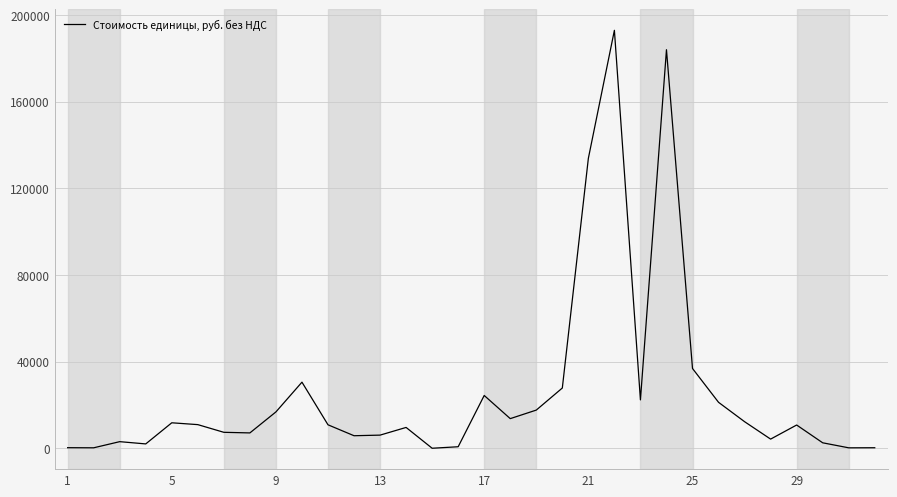

What is the difference between the maximum and minimum values?

192920.0